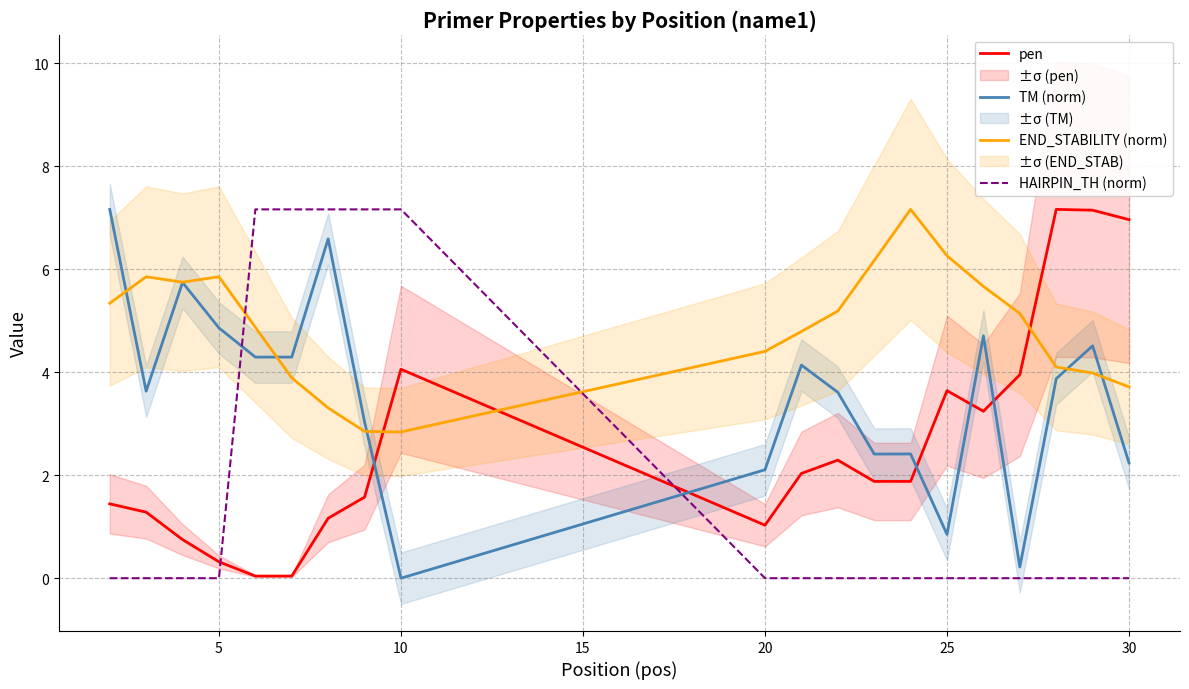

What is the highest value of the END_STABILITY (norm) series?

7.2